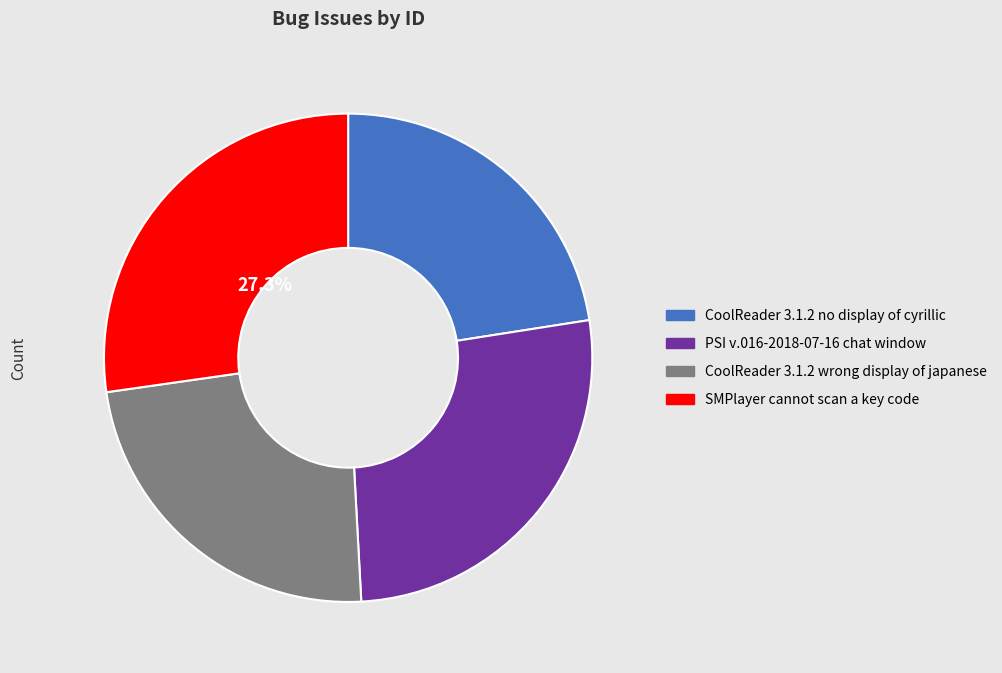

Is it true that CoolReader 3.1.2 wrong display of japanese is 24% of the pie?

True